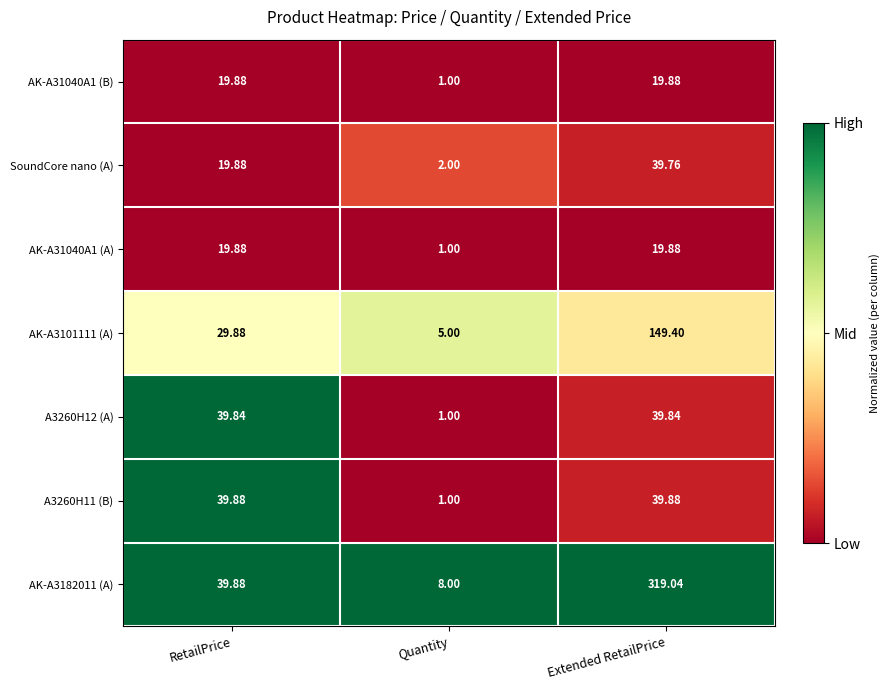

Which label corresponds to the largest value in the chart?

Extended RetailPrice